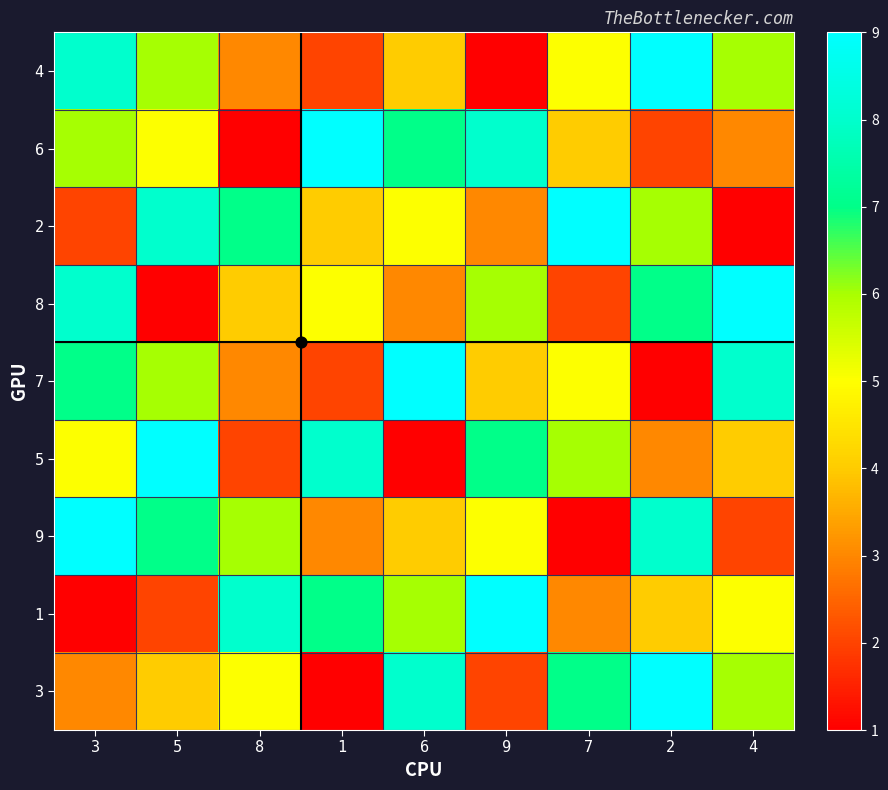

Reading left to right, transcribe all the data shown in this chart.

4: 3=8	5=6	8=3	1=2	6=4	9=1	7=5	2=9	4=6
6: 3=6	5=5	8=1	1=9	6=7	9=8	7=4	2=2	4=3
2: 3=2	5=8	8=7	1=4	6=5	9=3	7=9	2=6	4=1
8: 3=8	5=1	8=4	1=5	6=3	9=6	7=2	2=7	4=9
7: 3=7	5=6	8=3	1=2	6=9	9=4	7=5	2=1	4=8
5: 3=5	5=9	8=2	1=8	6=1	9=7	7=6	2=3	4=4
9: 3=9	5=7	8=6	1=3	6=4	9=5	7=1	2=8	4=2
1: 3=1	5=2	8=8	1=7	6=6	9=9	7=3	2=4	4=5
3: 3=3	5=4	8=5	1=1	6=8	9=2	7=7	2=9	4=6